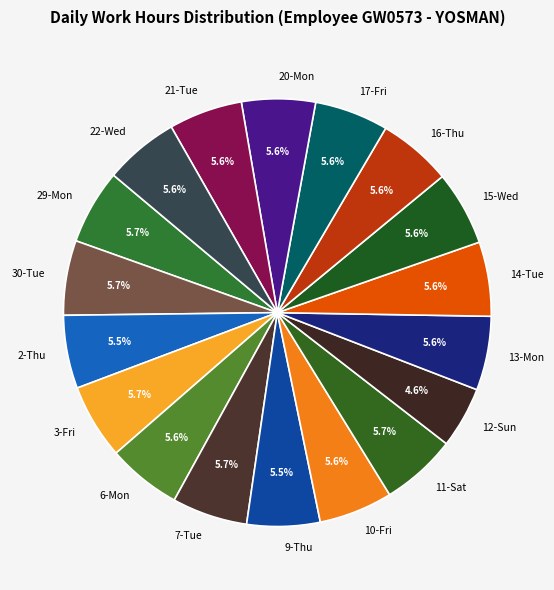

Does any single category account for the majority?

No